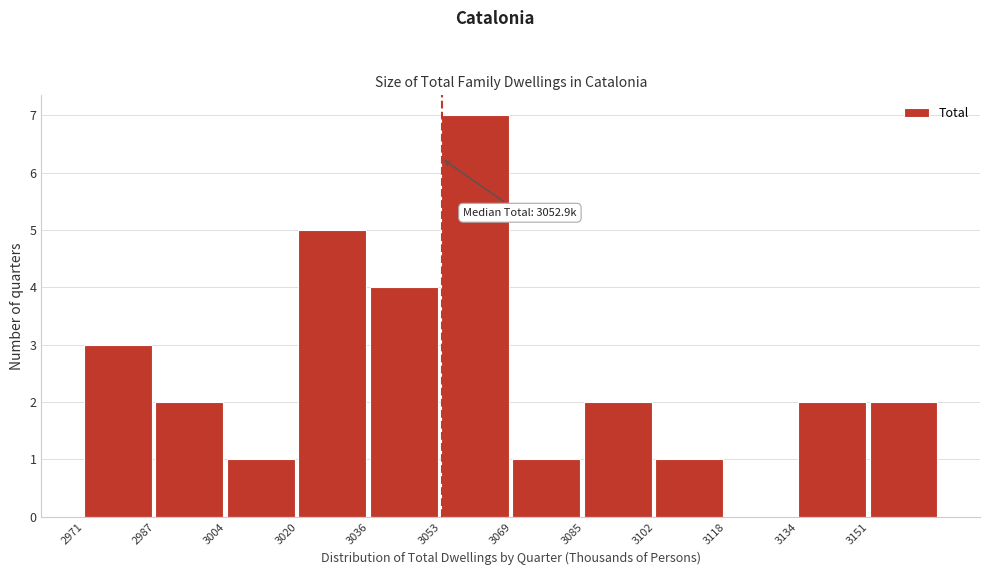

Over which range of the x-axis is the bar tallest?

3052 to 3070